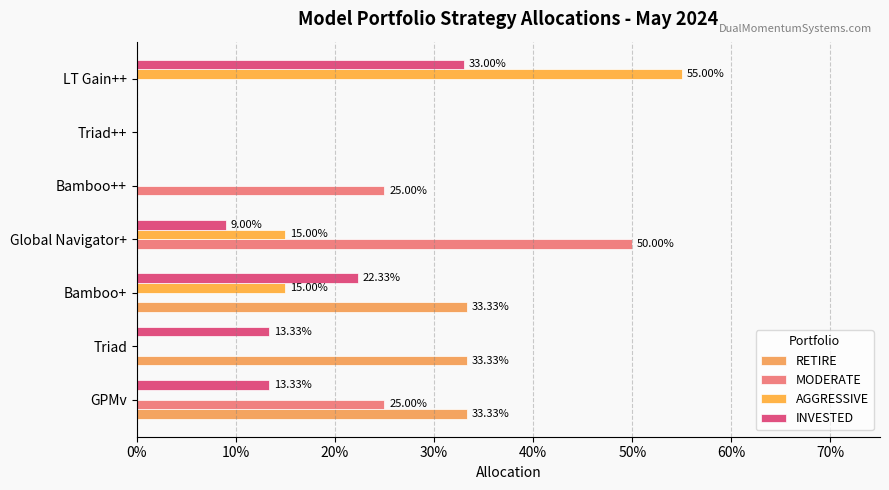

What is the greatest value displayed?

0.6